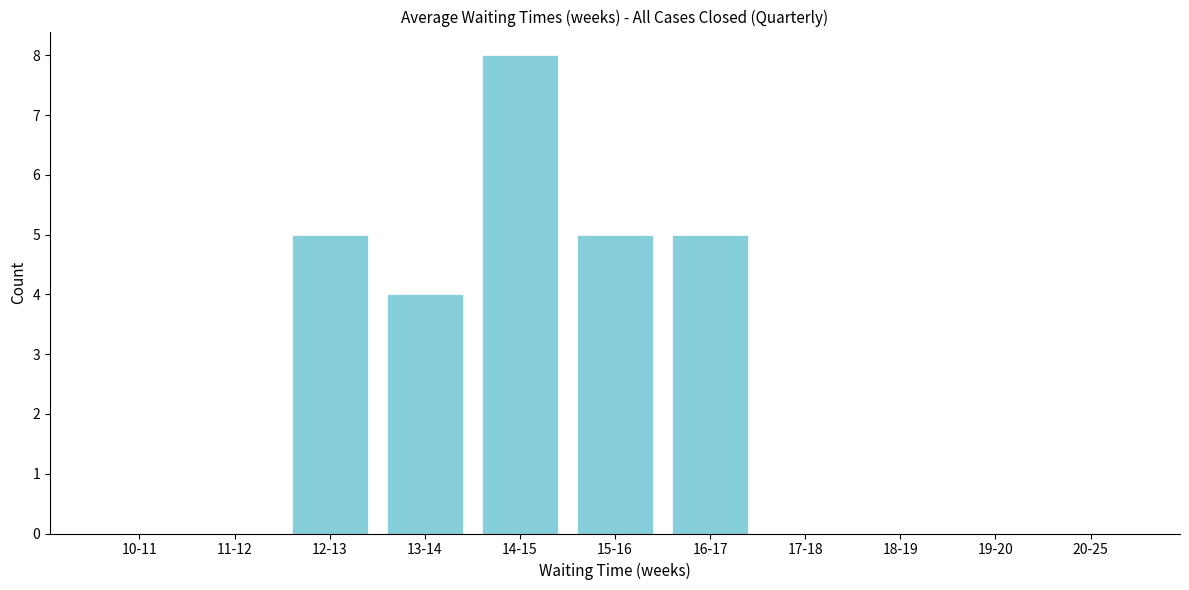

Reading left to right, extract all data points from this chart.

10-11=0	11-12=0	12-13=5	13-14=4	14-15=8	15-16=5	16-17=5	17-18=0	18-19=0	19-20=0	20-25=0